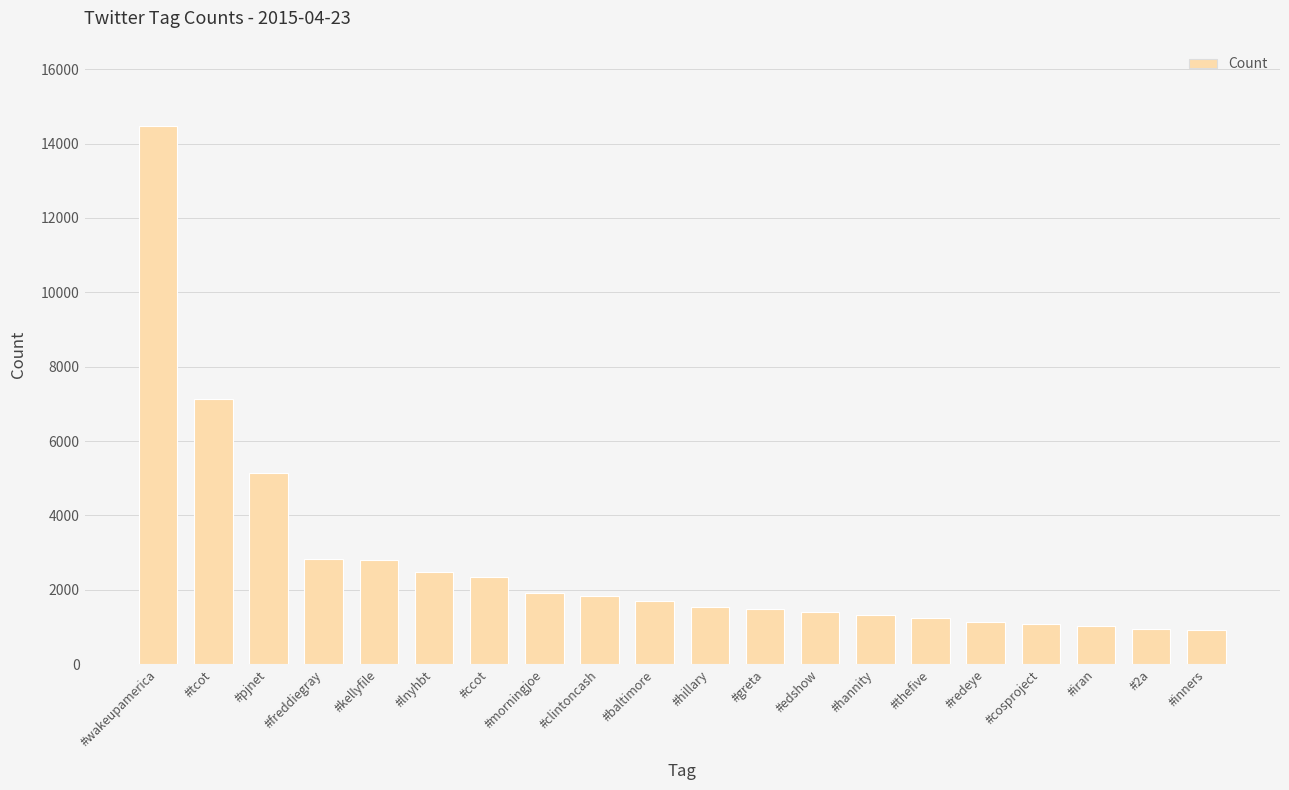

What is the approximate value at #baltimore?

1703